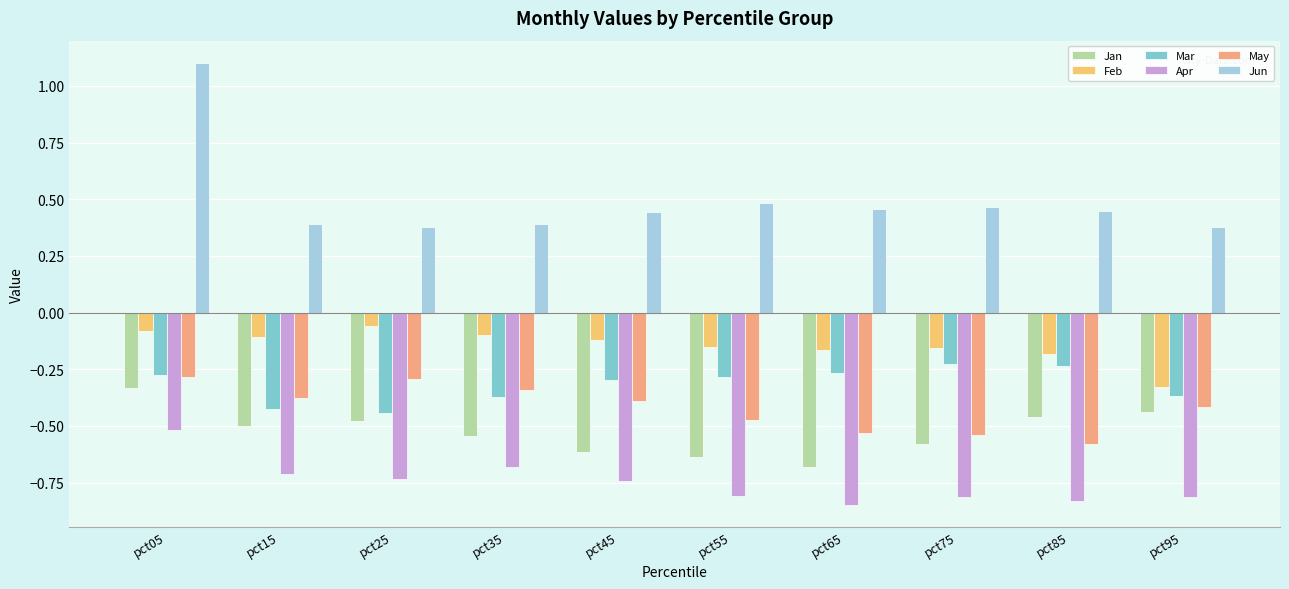

What is the smallest value displayed?

-0.8